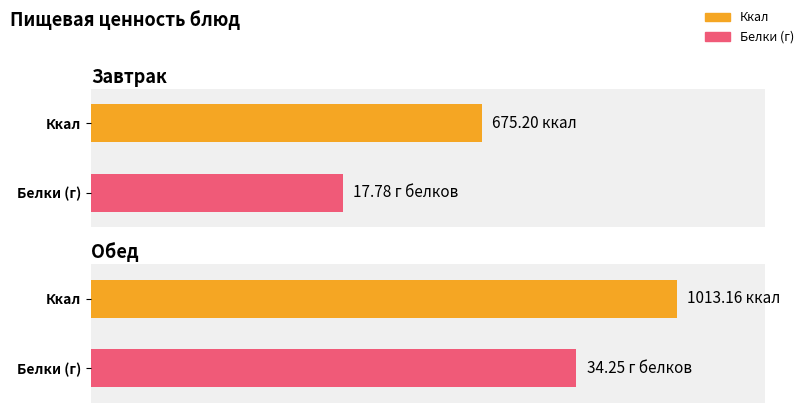

At which category is the sum across all series the highest?

Обед